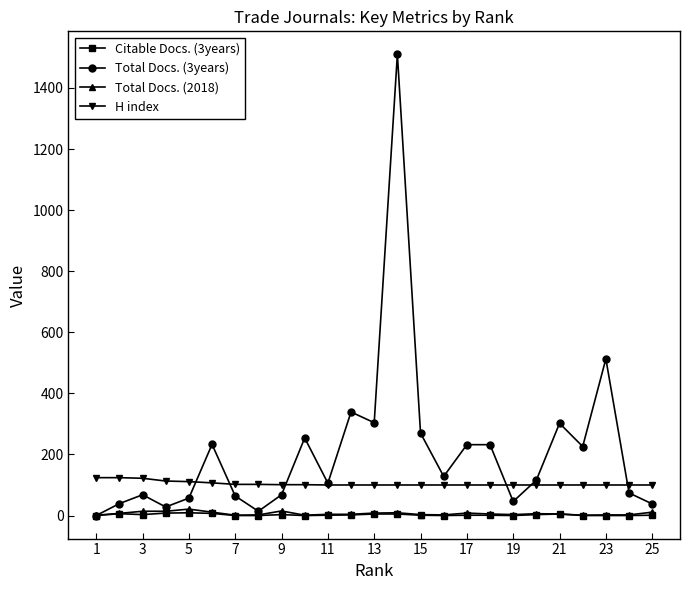

What are all the series names shown in the legend?

Citable Docs. (3years), Total Docs. (3years), Total Docs. (2018), H index